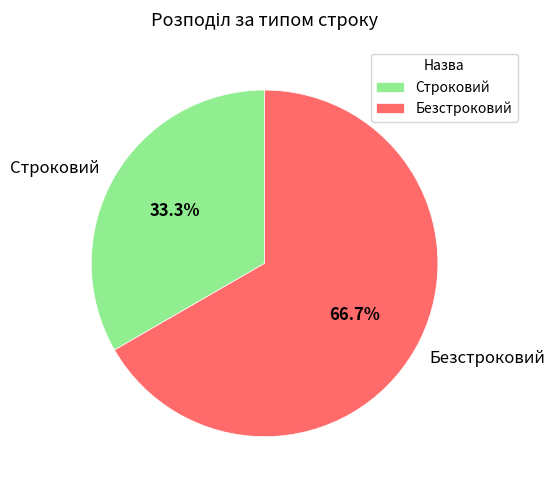

To the nearest percent, what is the difference between the largest and smallest slice percentages?

33%